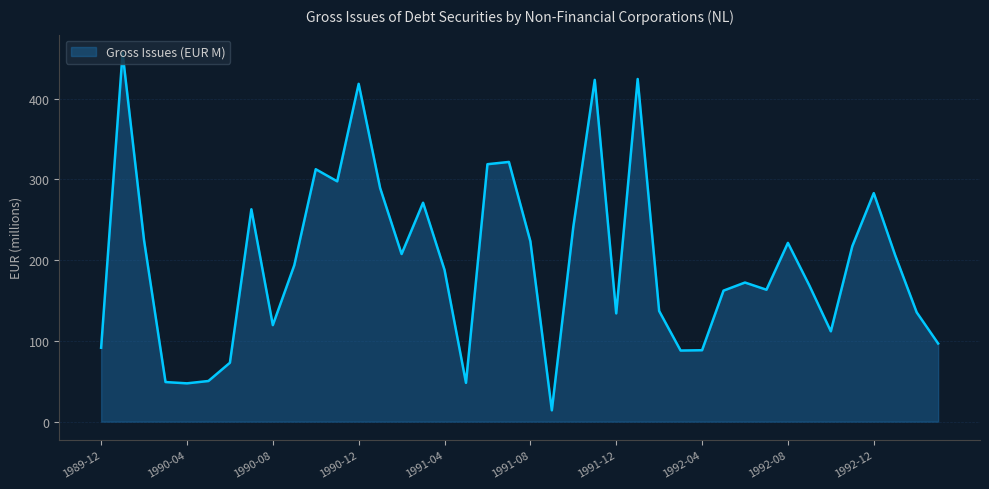

What is the greatest value displayed?

456.3